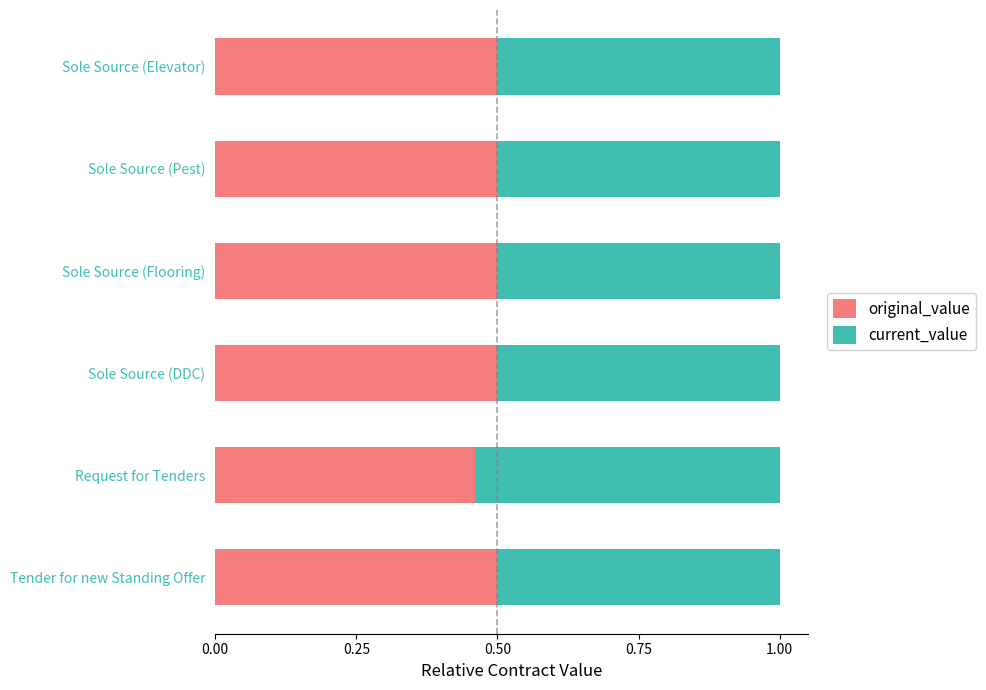

Where is original_value nearest to the value 0?

Request for Tenders